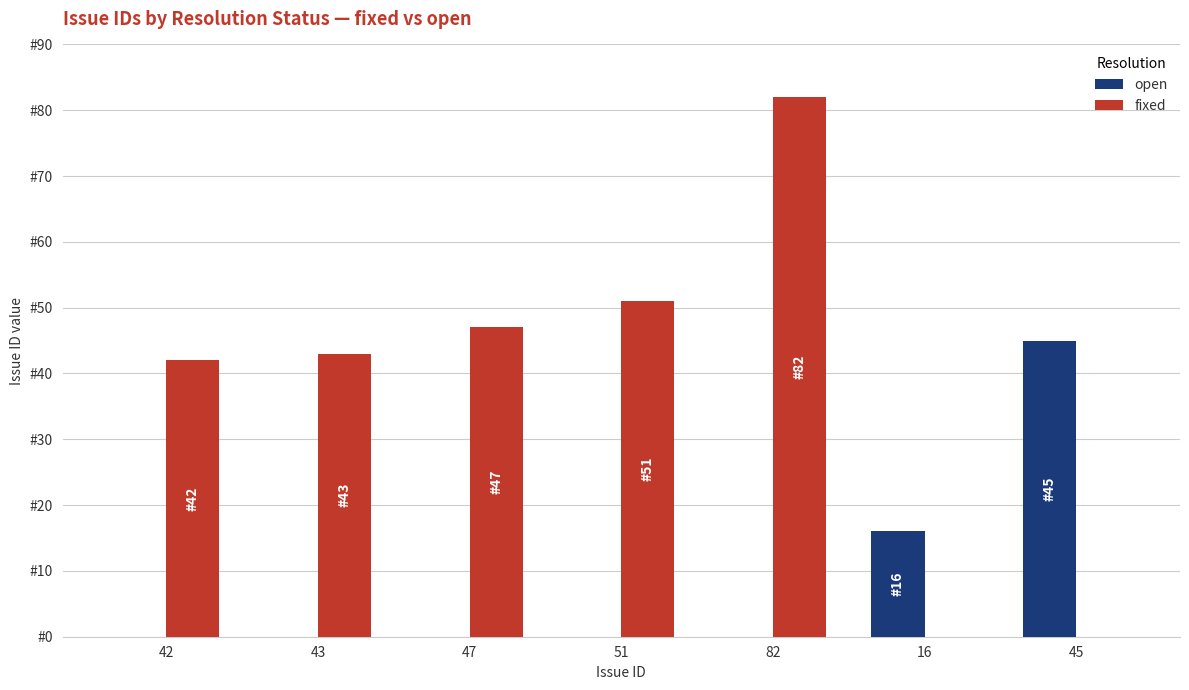

At which category is the sum across all series the highest?

82